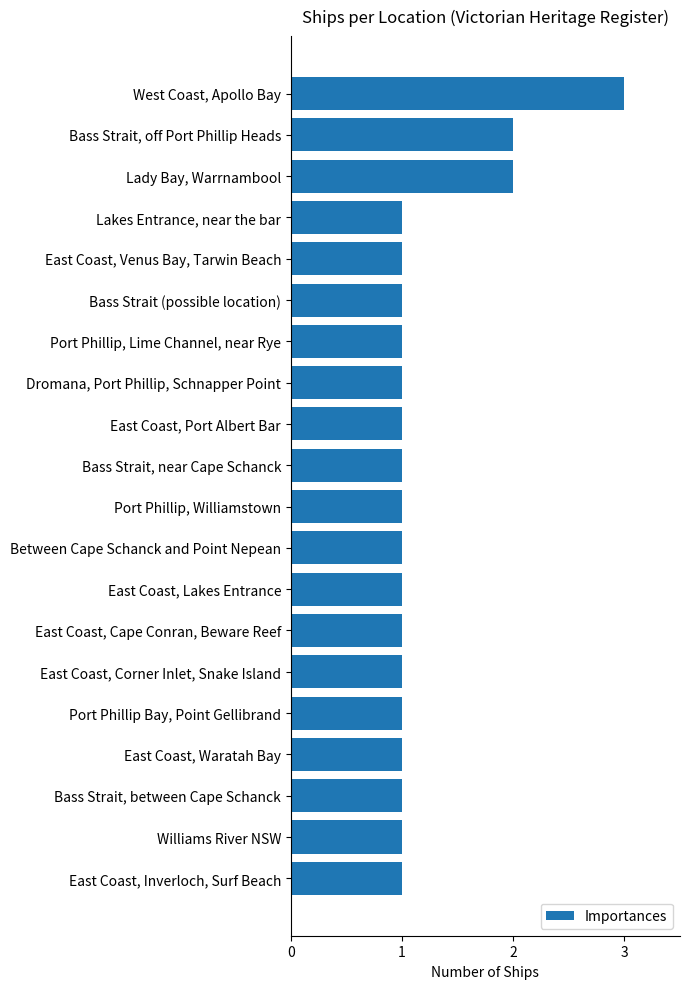

What is the ratio of the value at Port Phillip, Williamstown to the value at Lady Bay, Warrnambool?

0.5